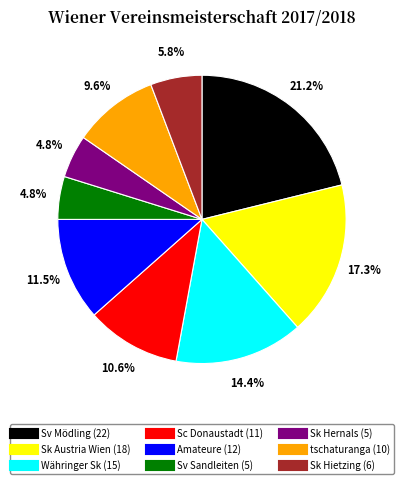

What percentage is NOT represented by Sv Mödling?

78.8%